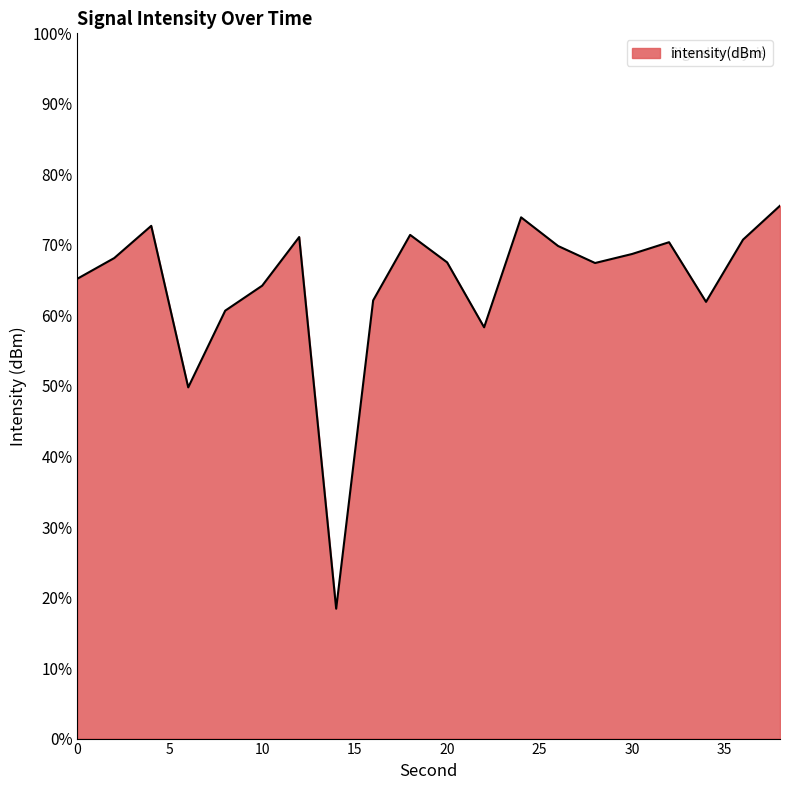

Does the chart display data point markers on the line(s)?

No